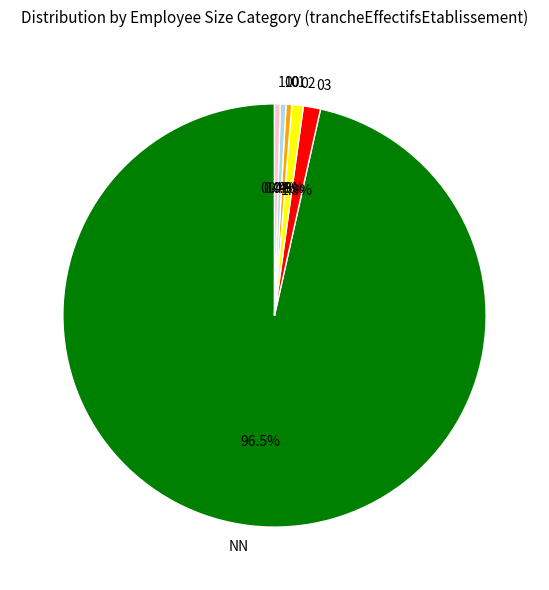

Which slice represents more than half of the pie?

NN